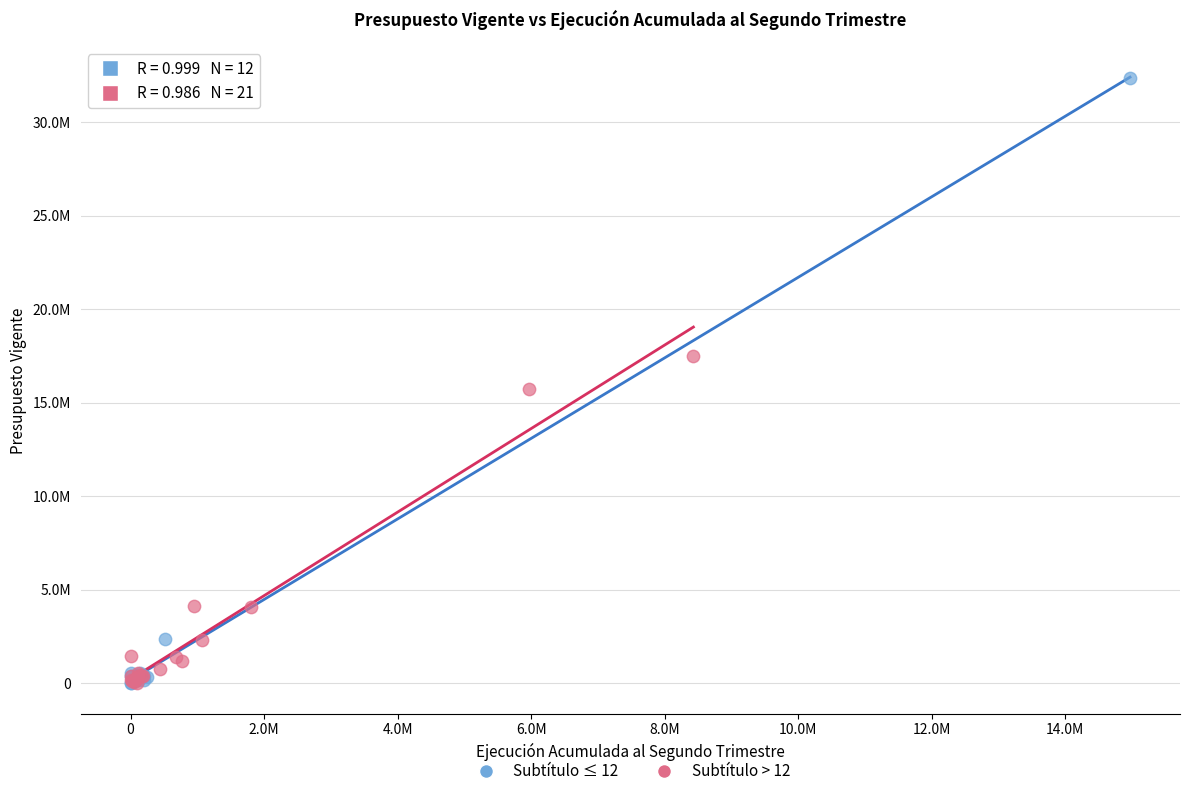

What are all the series names shown in the legend?

Subtítulo ≤ 12, Subtítulo > 12